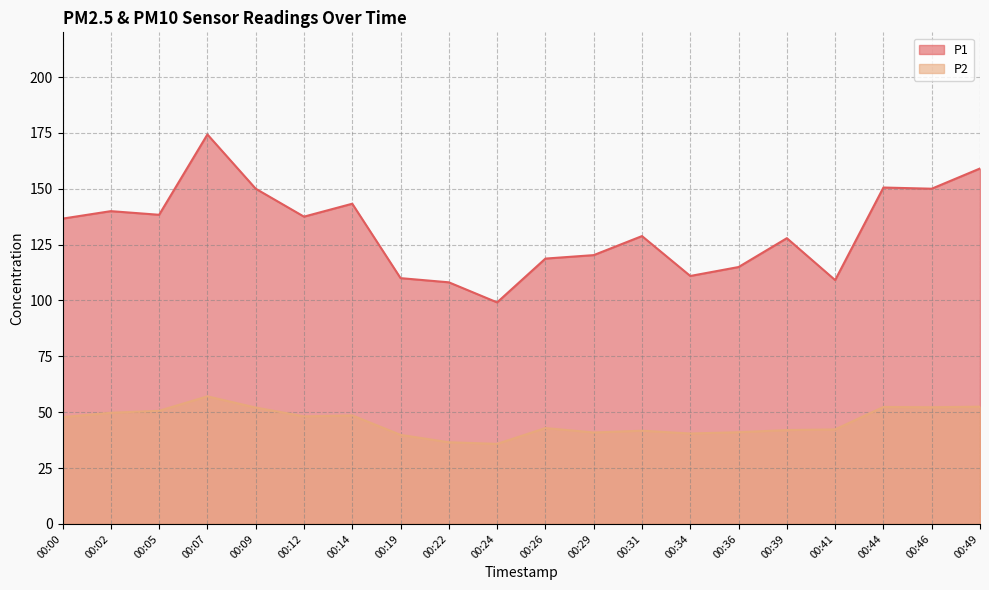

How many interior local peaks does the P2 series have?

5